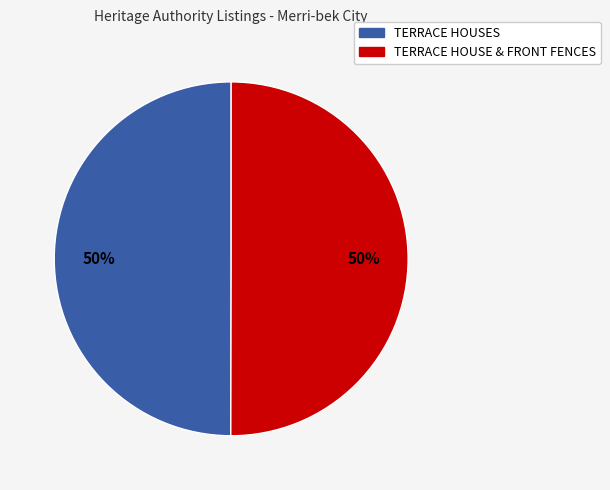

What percentage is the TERRACE HOUSE & FRONT FENCES slice, to the nearest percent?

50%